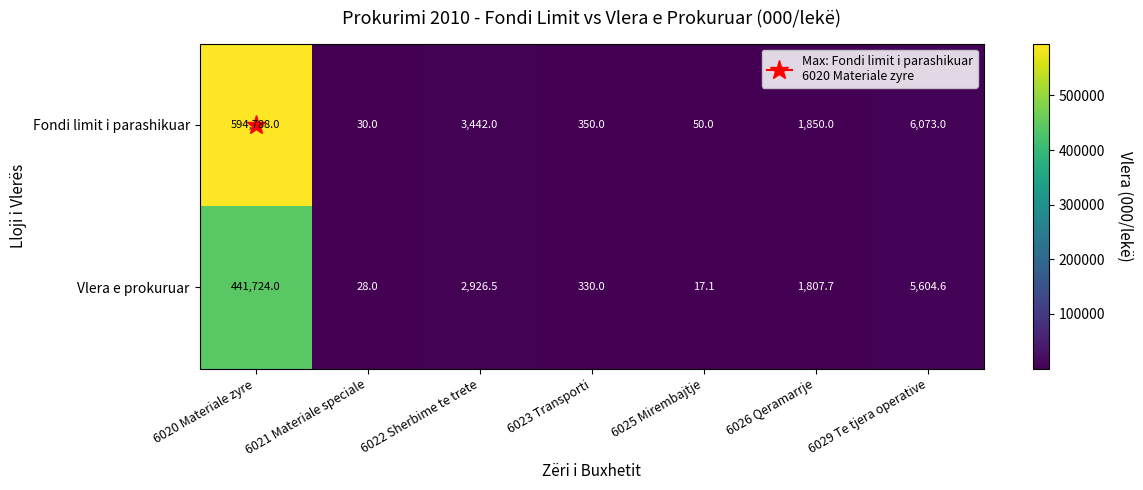

Is it true that Vlera e prokuruar equals 330.0 at 6023 Transporti?

True